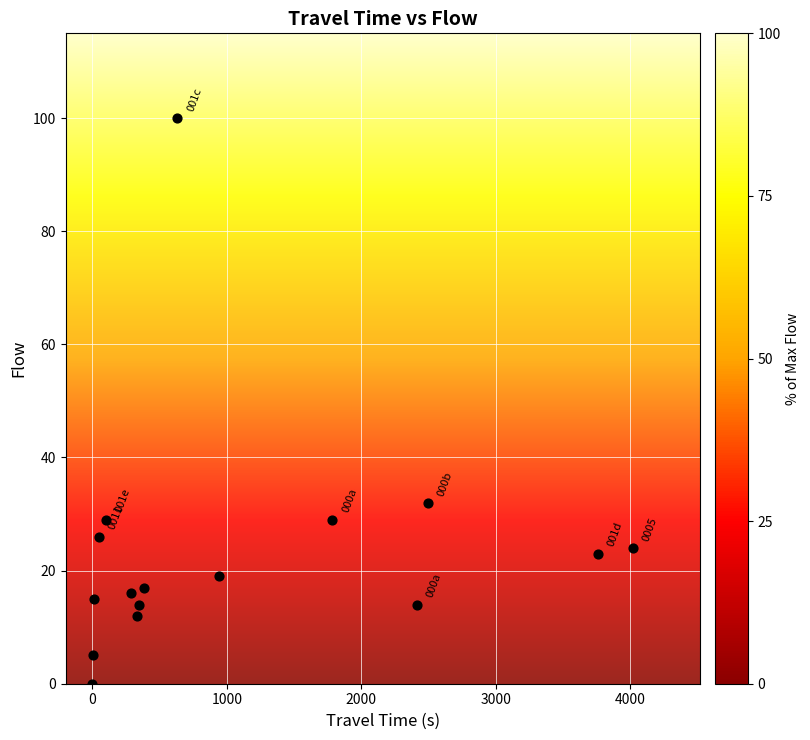

What Y value in the scatter plot is closest to 50?

32